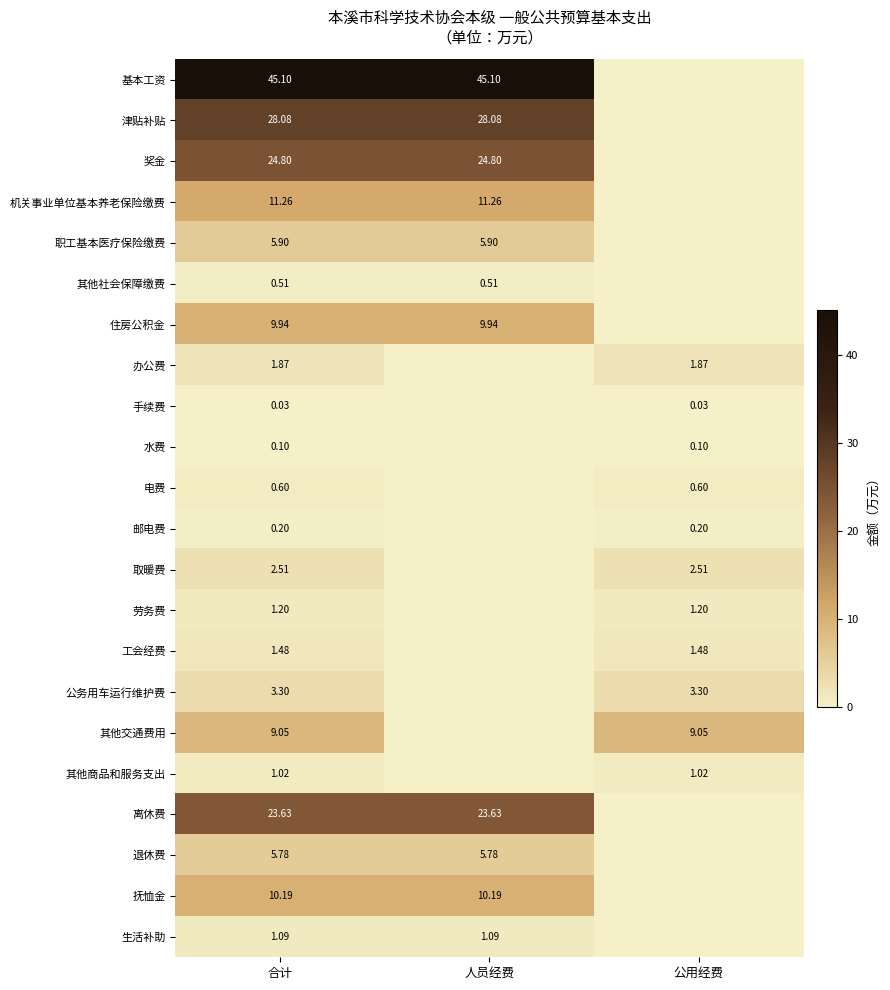

How many distinct data groups are displayed?

22